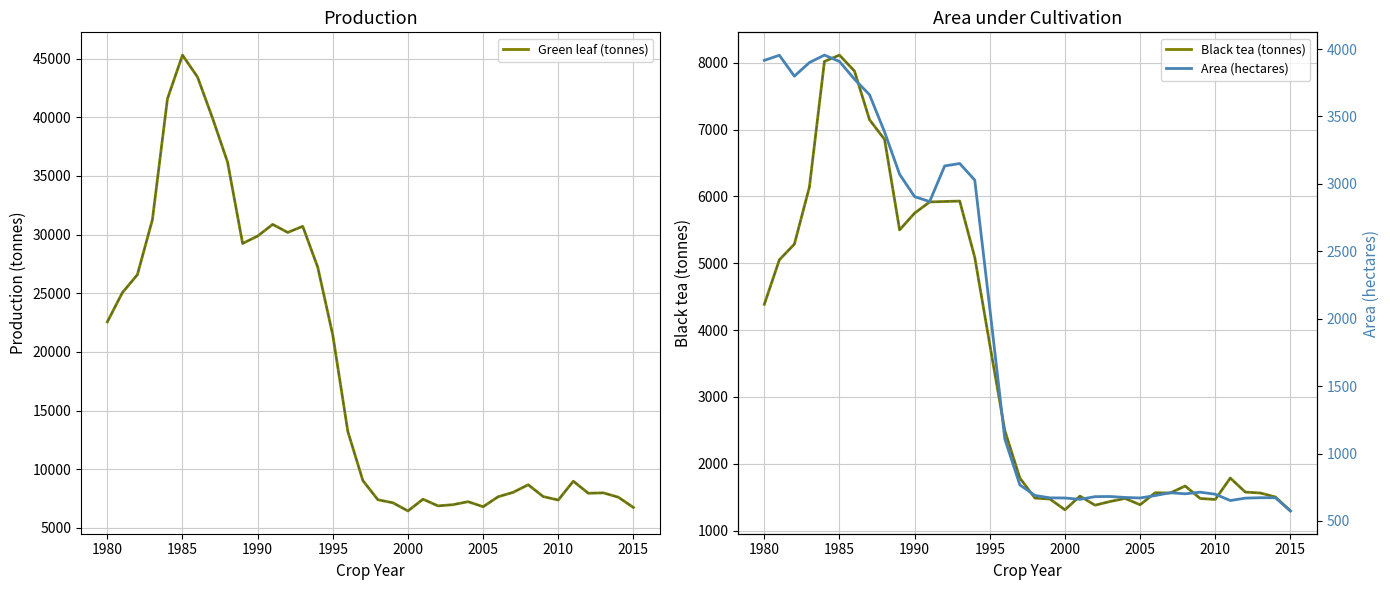

True or false: Green leaf (tonnes) has a value of 16736.8 at 2015.

False